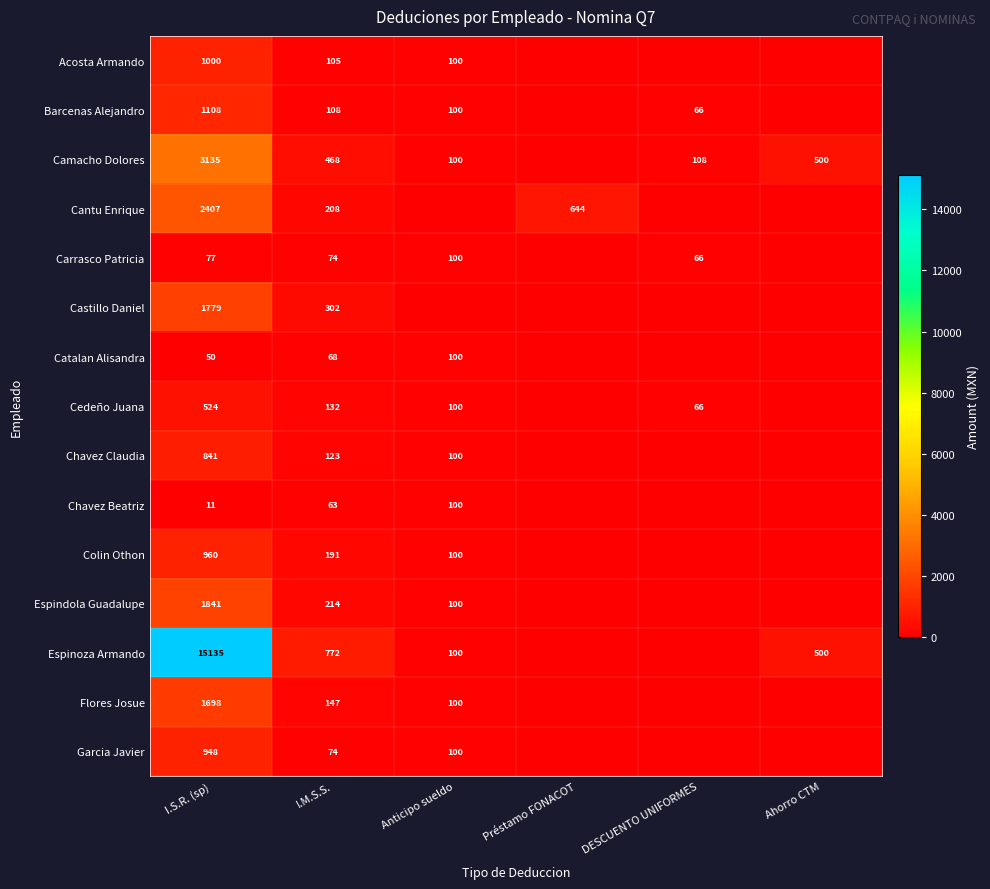

Is it true that Cedeño Juana equals 524 at I.S.R. (sp)?

True